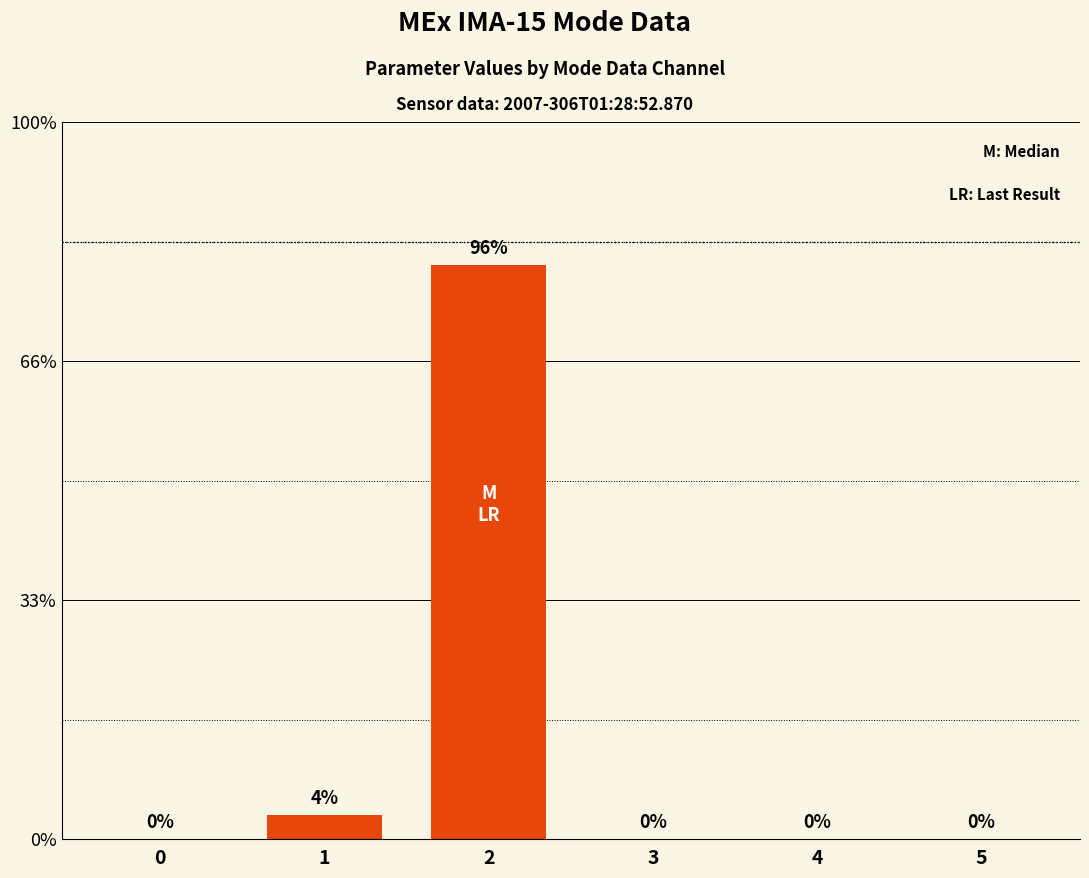

Is it true that the value at 4 is 0?

True